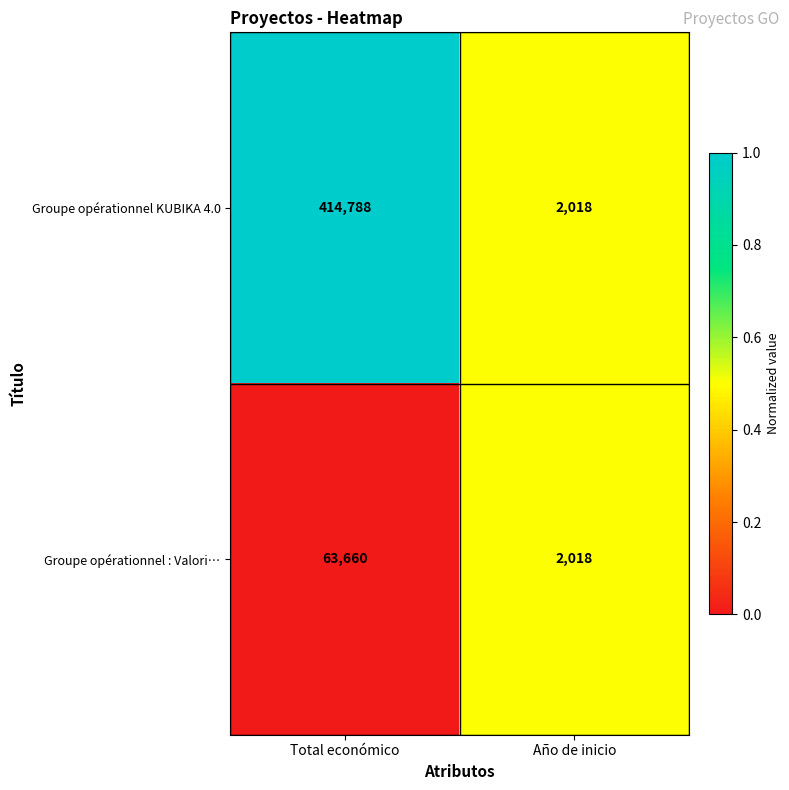

Which category has the highest value in the Groupe opérationnel KUBIKA 4.0 series?

Total económico